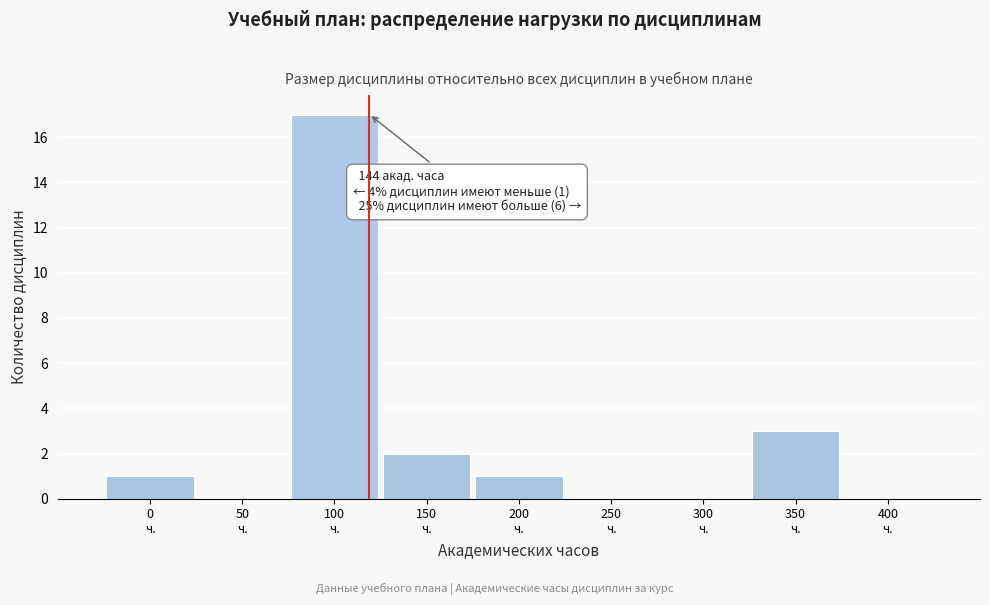

What is the maximum value shown in the chart?

17